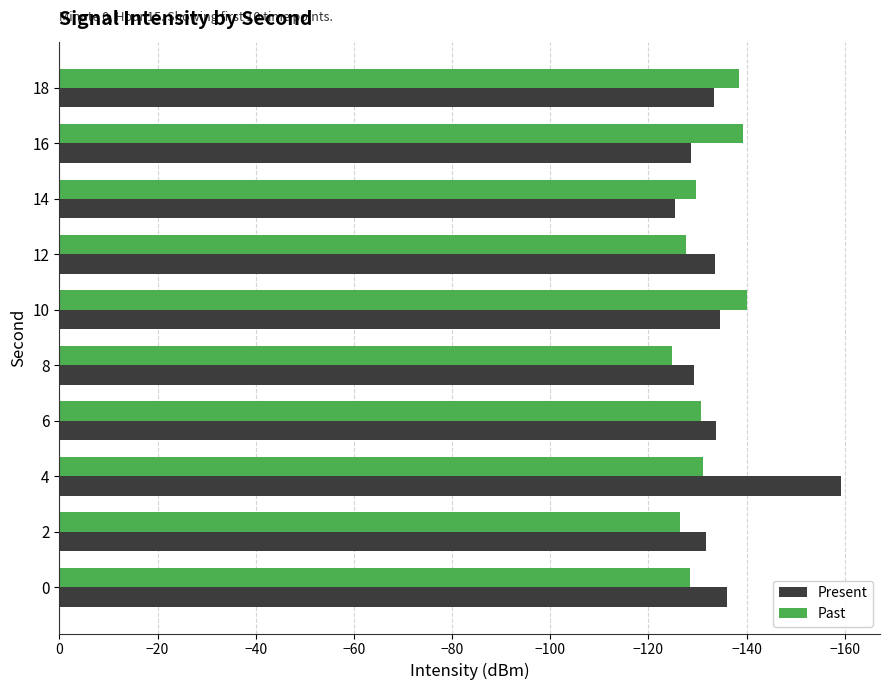

What is the average value of the Present series?

-134.6